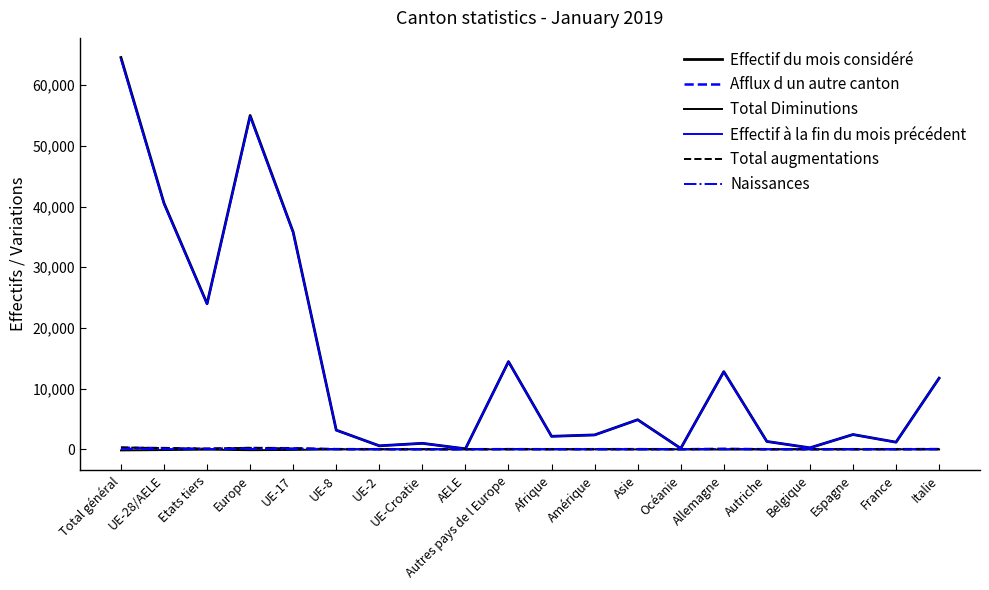

What is the difference between the maximum and second lowest values in the Total augmentations series?

305